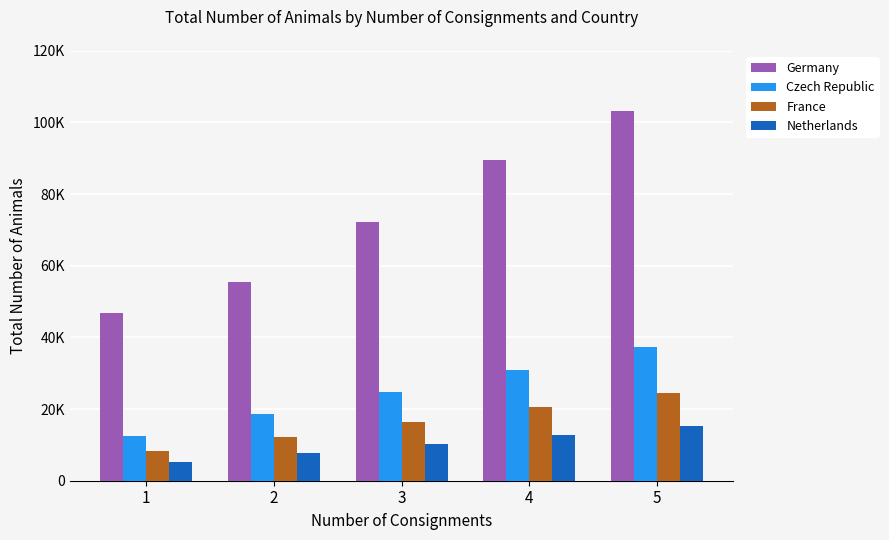

The Netherlands series shows 15300 at 5. True or false?

True